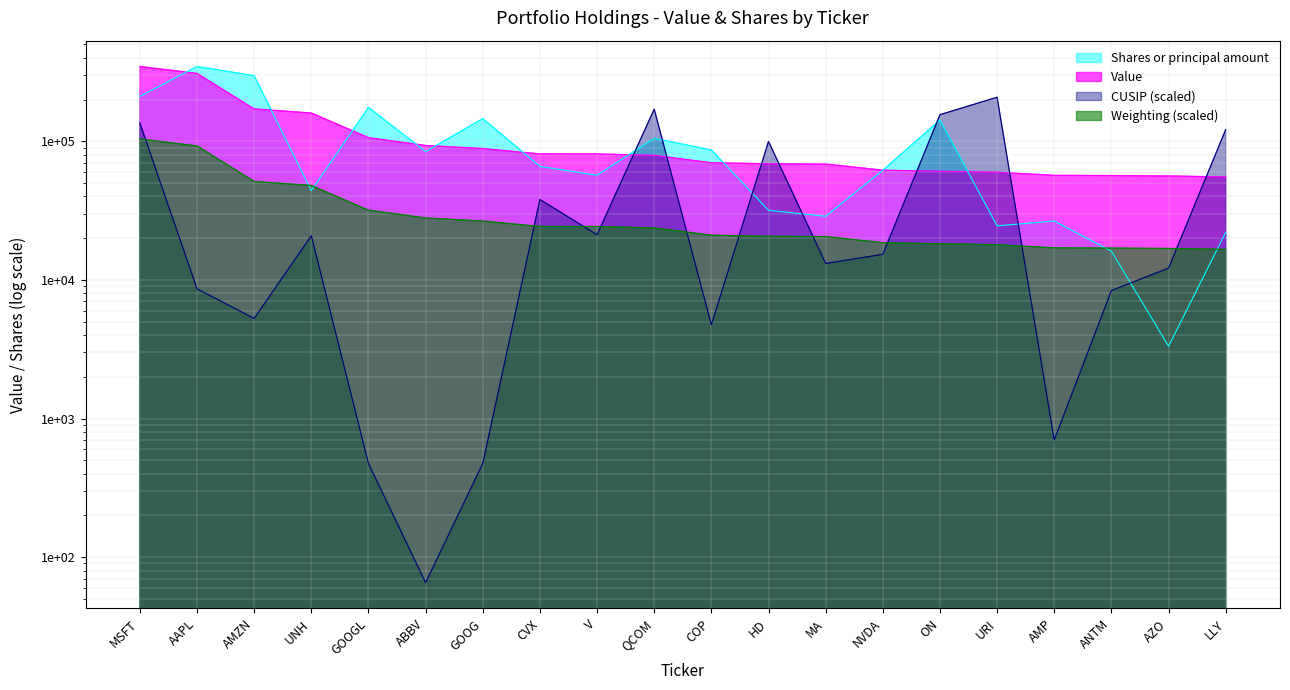

What position from the right is MA?

8